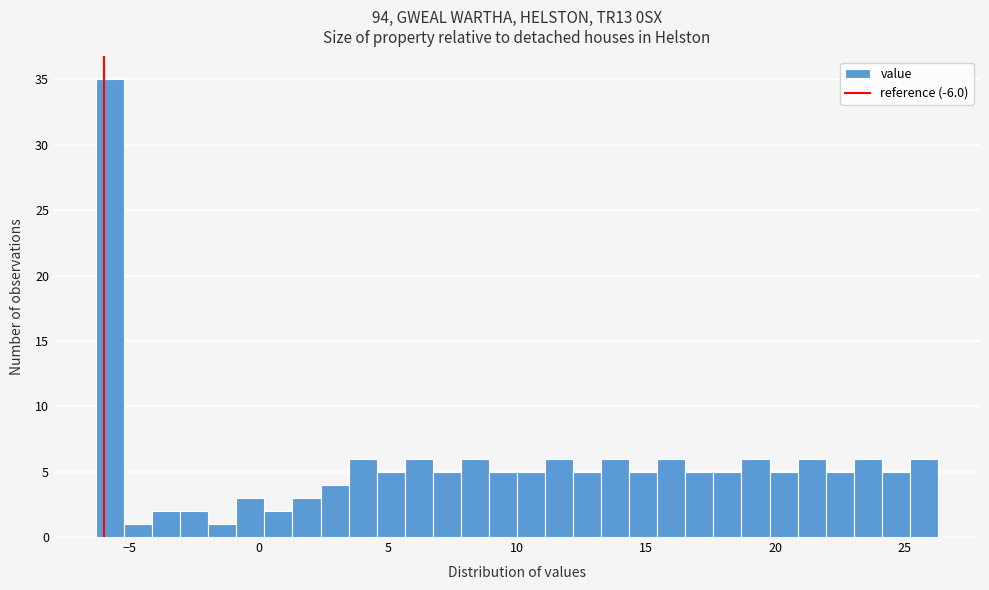

Around what value on the x-axis is the tallest bar? Give the approximate position of its centre, as read against the axis.

-6.0